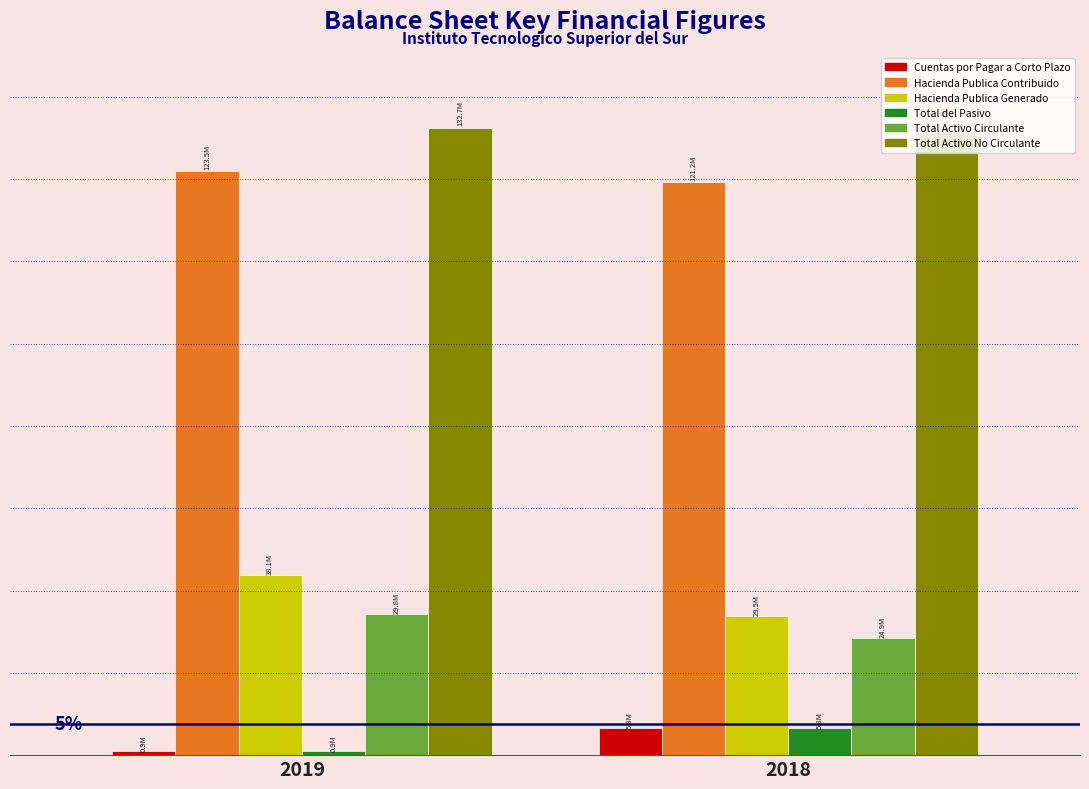

Does the chart contain stacked bars?

No